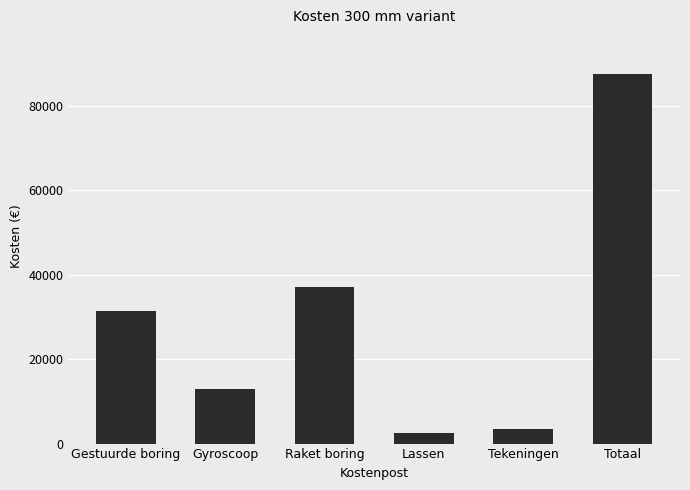

Where is the data nearest to the value 45096?

Raket boring